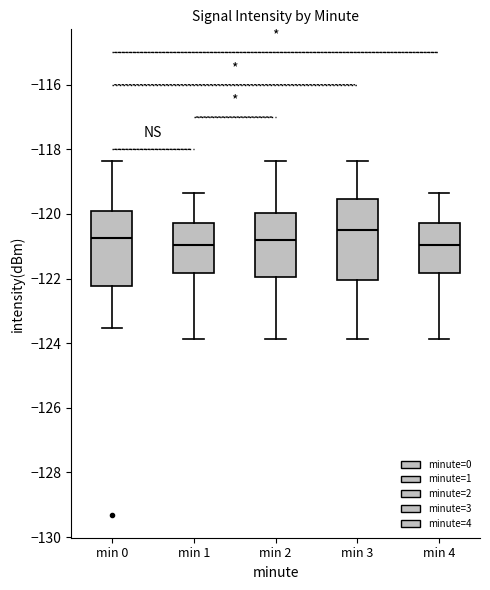

Where does the upper whisker of the box for min 3 end on the y-axis? The values are not printed on the chart, so give them approximately, as read against the axis.

-118.4